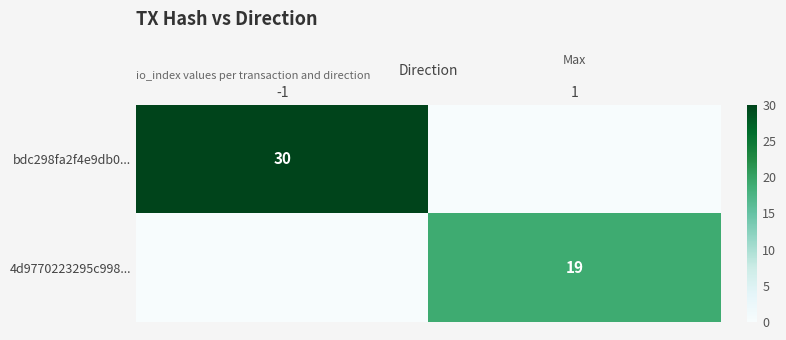

Is it true that 4d9770223295c998... equals 19 at 1?

True